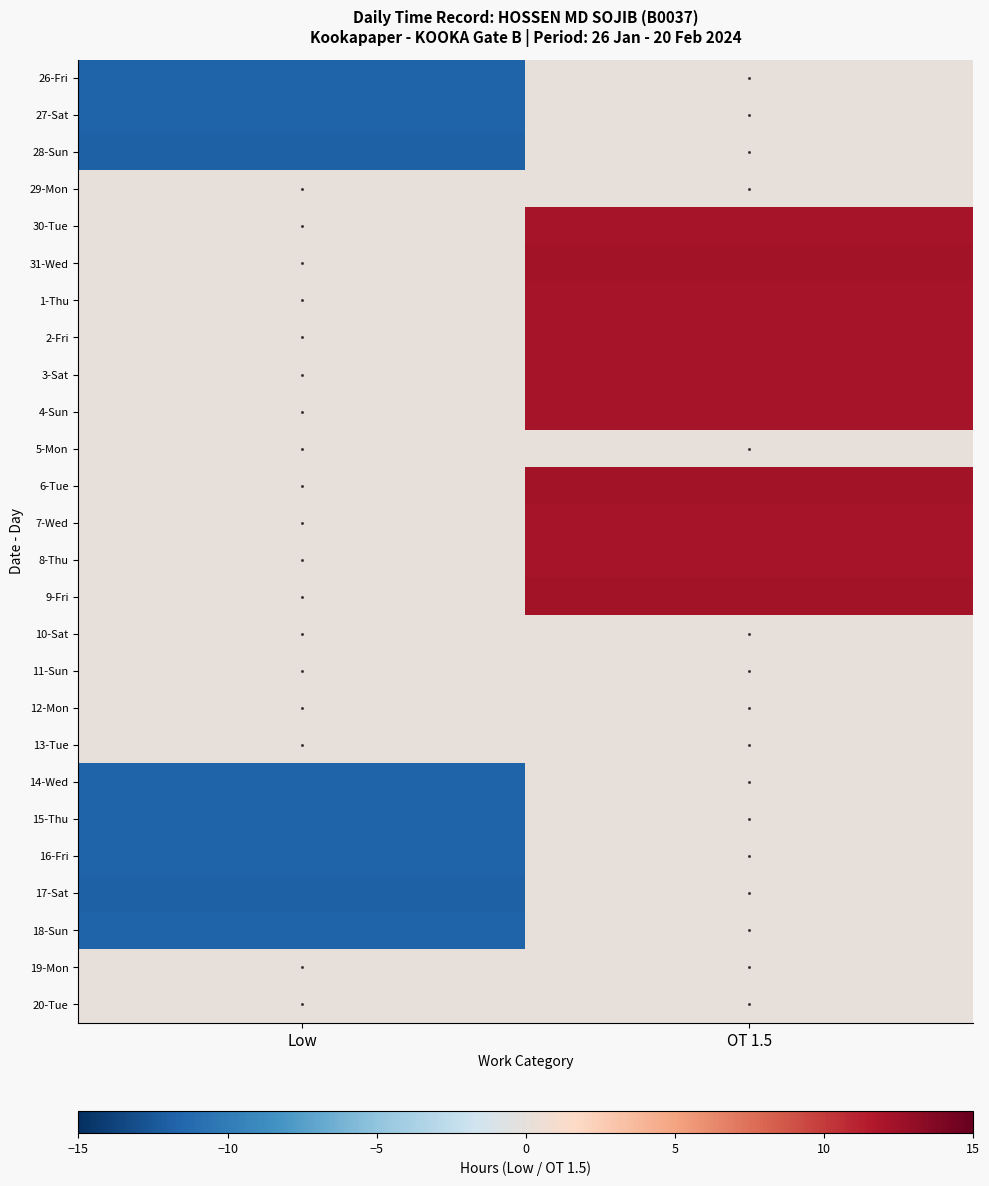

Reading left to right, transcribe all the data shown in this chart.

26-Fri: Low=-11.8	OT 1.5=0.0
27-Sat: Low=-11.8	OT 1.5=0.0
28-Sun: Low=-11.8	OT 1.5=0.0
29-Mon: Low=0.0	OT 1.5=0.0
30-Tue: Low=0.0	OT 1.5=12.2
31-Wed: Low=0.0	OT 1.5=12.2
1-Thu: Low=0.0	OT 1.5=12.2
2-Fri: Low=0.0	OT 1.5=12.1
3-Sat: Low=0.0	OT 1.5=12.2
4-Sun: Low=0.0	OT 1.5=12.2
5-Mon: Low=0.0	OT 1.5=0.0
6-Tue: Low=0.0	OT 1.5=12.2
7-Wed: Low=0.0	OT 1.5=12.2
8-Thu: Low=0.0	OT 1.5=12.1
9-Fri: Low=0.0	OT 1.5=12.3
10-Sat: Low=0.0	OT 1.5=0.0
11-Sun: Low=0.0	OT 1.5=0.0
12-Mon: Low=0.0	OT 1.5=0.0
13-Tue: Low=0.0	OT 1.5=0.0
14-Wed: Low=-11.8	OT 1.5=0.0
15-Thu: Low=-11.8	OT 1.5=0.0
16-Fri: Low=-11.8	OT 1.5=0.0
17-Sat: Low=-11.9	OT 1.5=0.0
18-Sun: Low=-11.8	OT 1.5=0.0
19-Mon: Low=0.0	OT 1.5=0.0
20-Tue: Low=0.0	OT 1.5=0.0